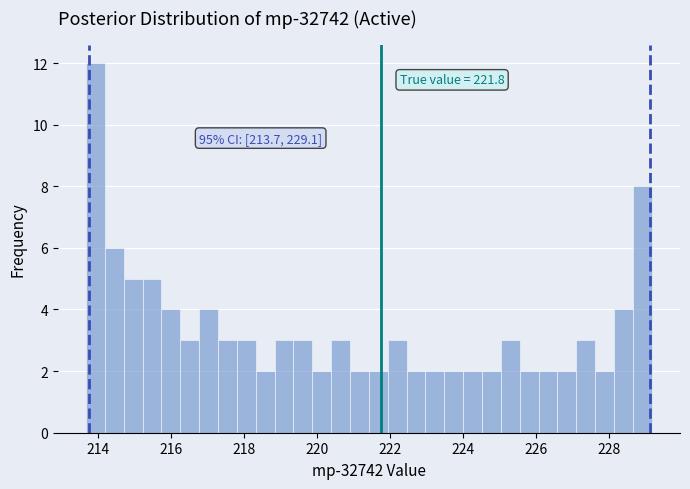

Read against the x-axis, roughly where is the centre of the tallest bar?

214.0